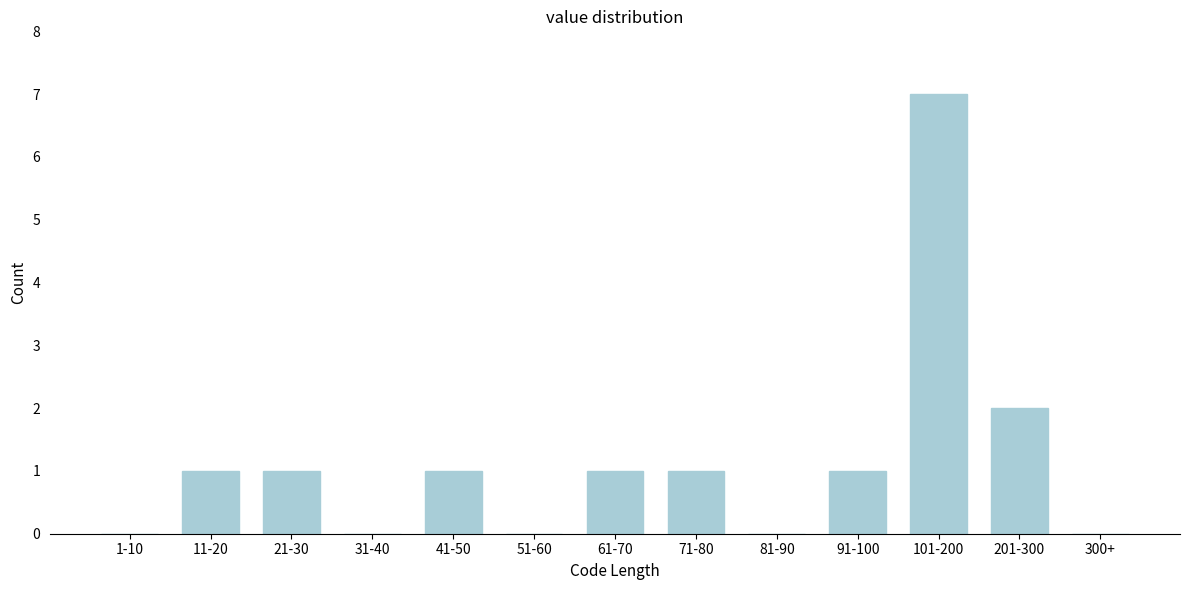

Reading left to right, what are all the values shown in this chart?

1-10=0	11-20=1	21-30=1	31-40=0	41-50=1	51-60=0	61-70=1	71-80=1	81-90=0	91-100=1	101-200=7	201-300=2	300+=0